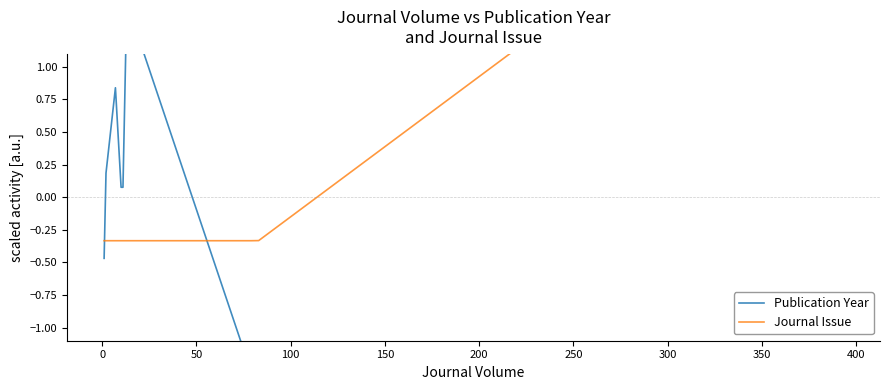

True or false: Journal Issue and Publication Year cross at least once.

True